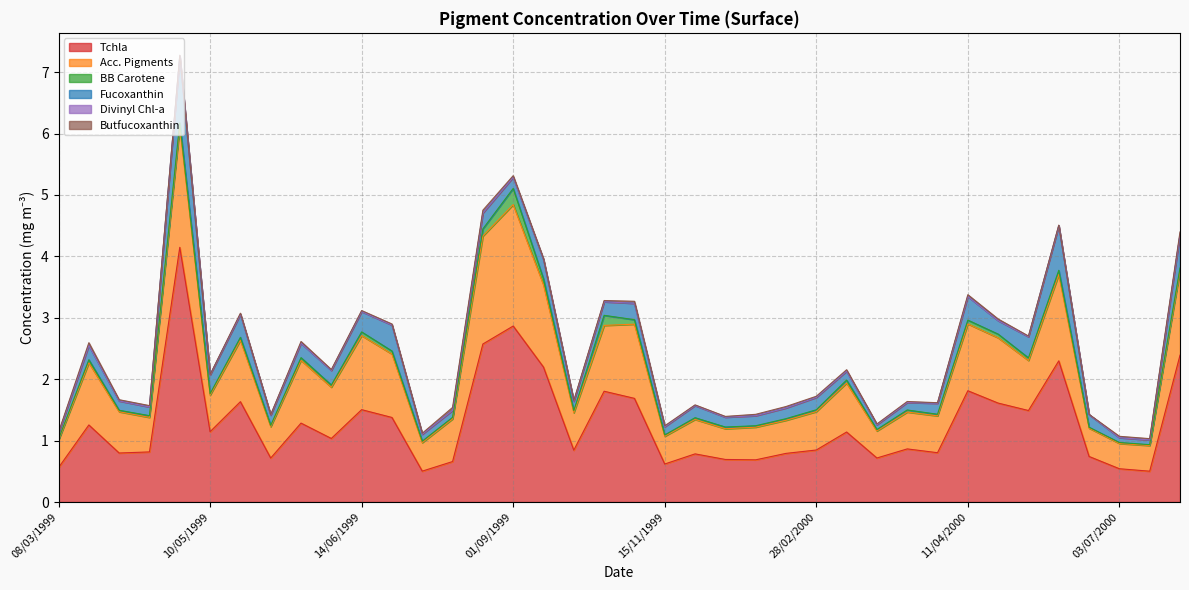

What is the highest value of the Tchla series?

4.1